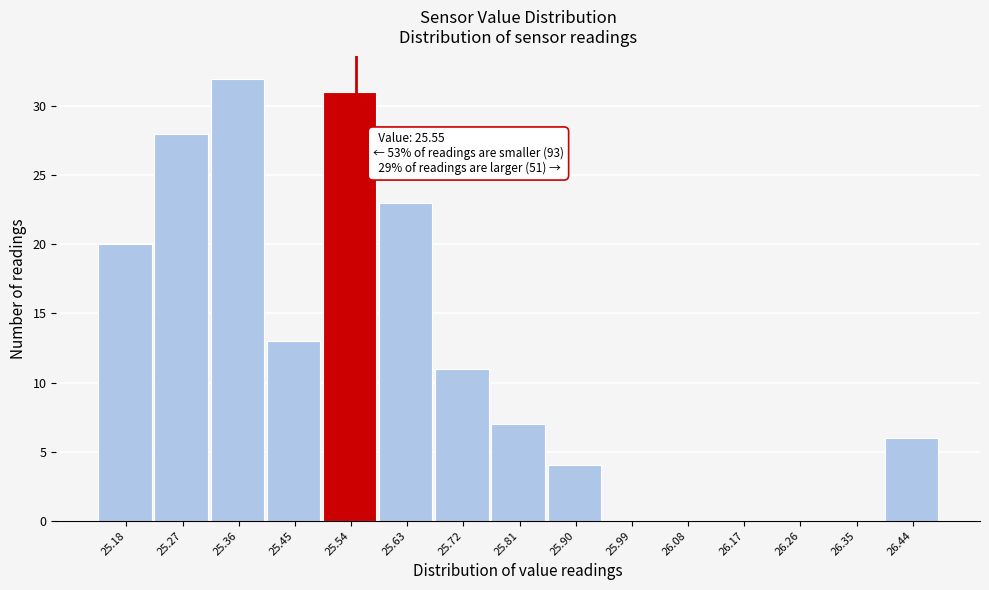

Over which range of the x-axis is the bar tallest?

25.32 to 25.41